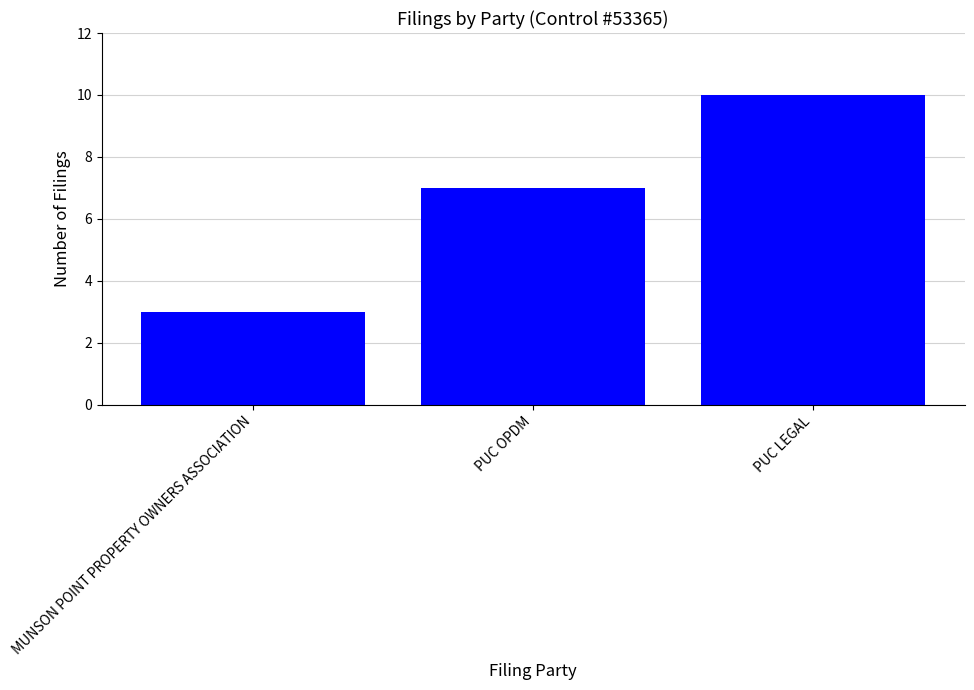

Is it true that the value at MUNSON POINT PROPERTY OWNERS ASSOCIATION is 5?

False